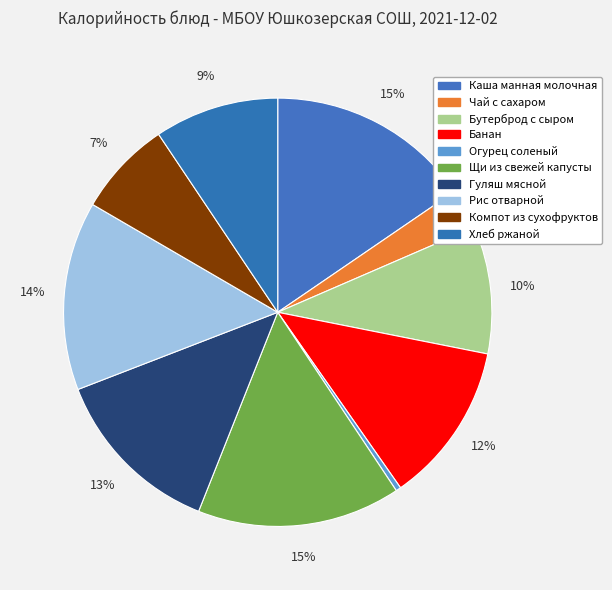

Count the number of slices in the pie.

10